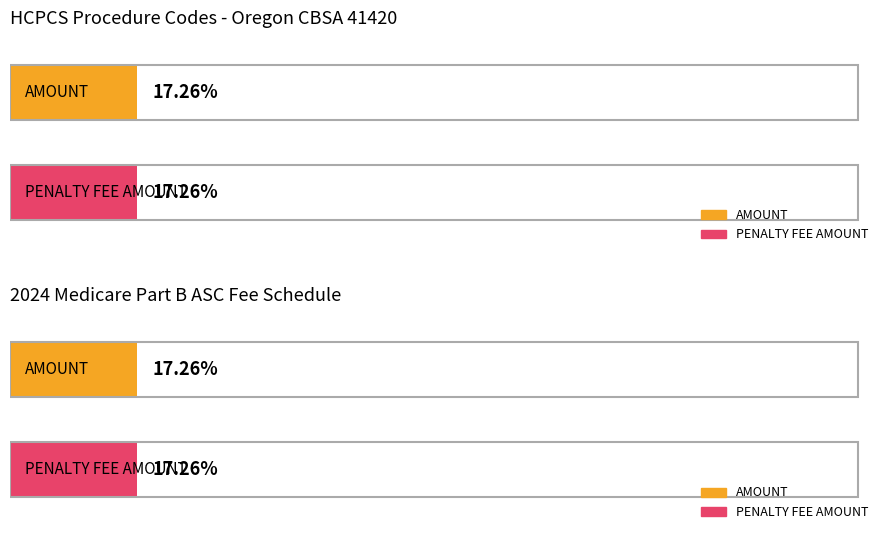

What are all the series names shown in the legend?

AMOUNT, PENALTY FEE AMOUNT